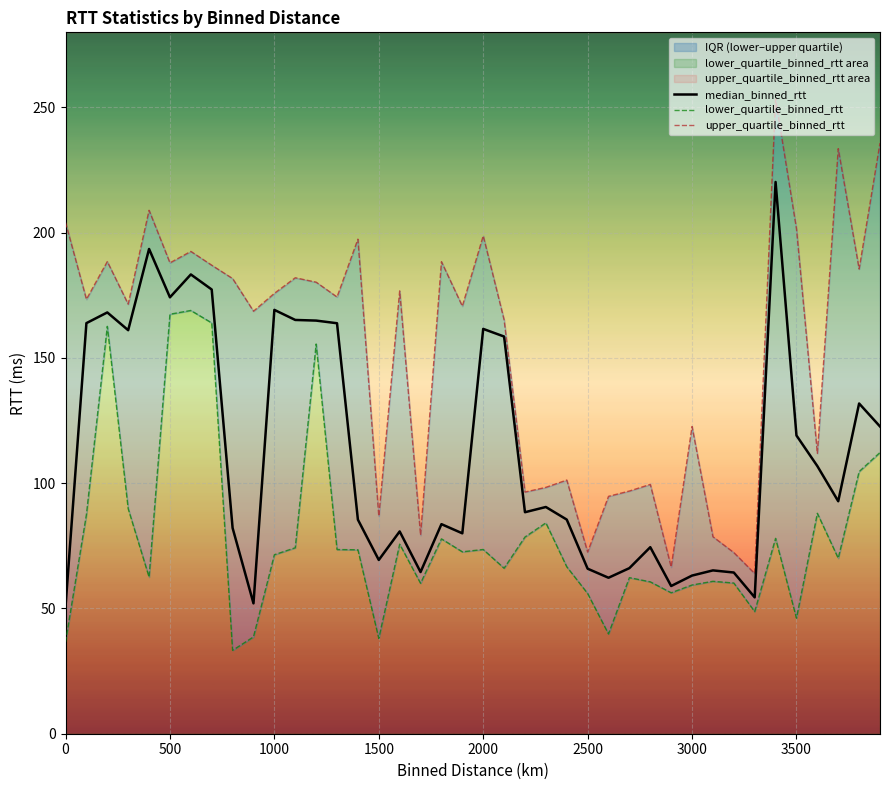

List the series in order of their overall mean, lowest first.

lower_quartile_binned_rtt, median_binned_rtt, upper_quartile_binned_rtt